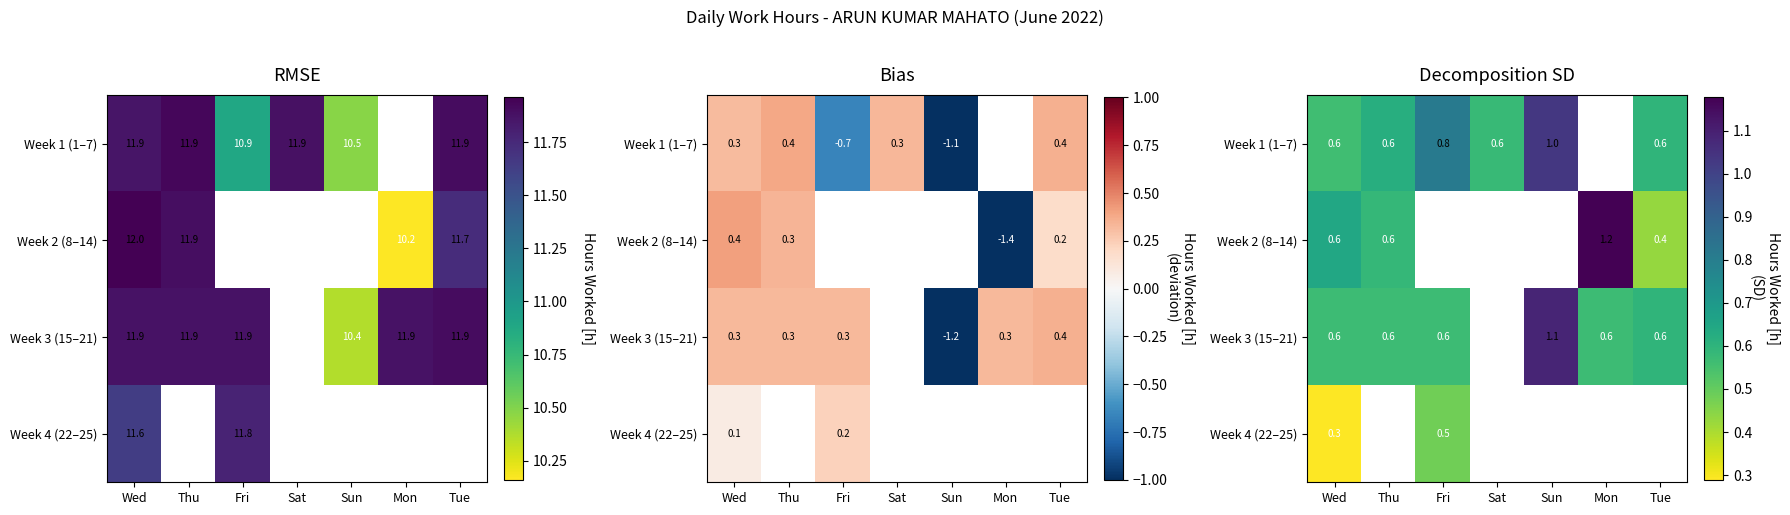

The Week 1 (1–7) series shows 0.6 at Sat. True or false?

True